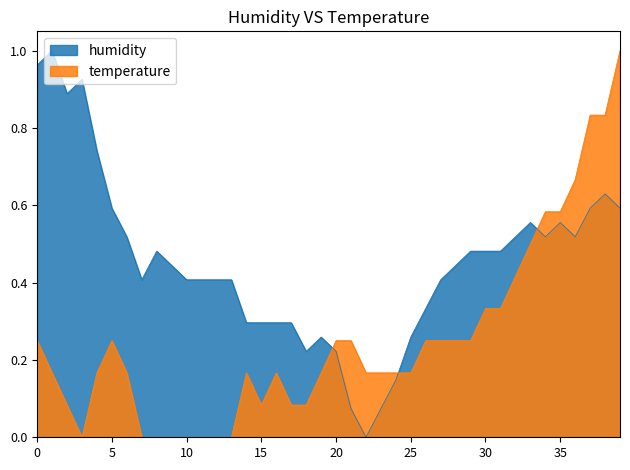

After their last crossing, which series has the higher values: temperature or humidity?

temperature